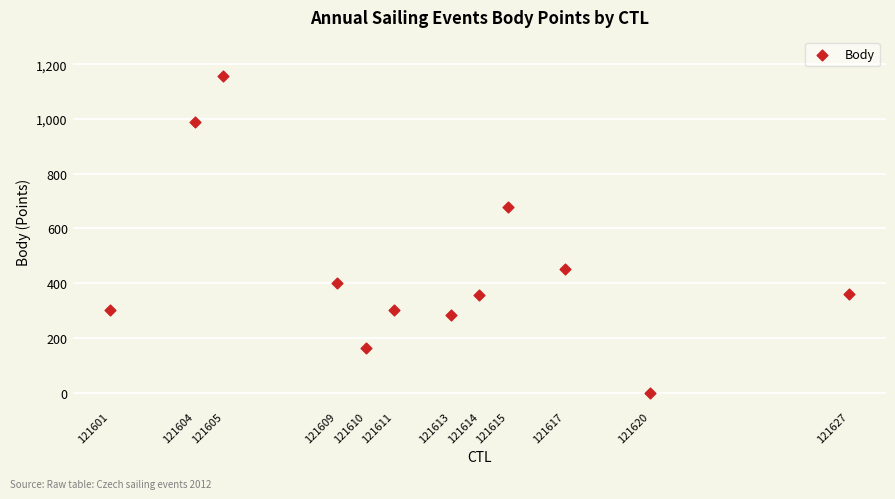

What is the average X value?

121612